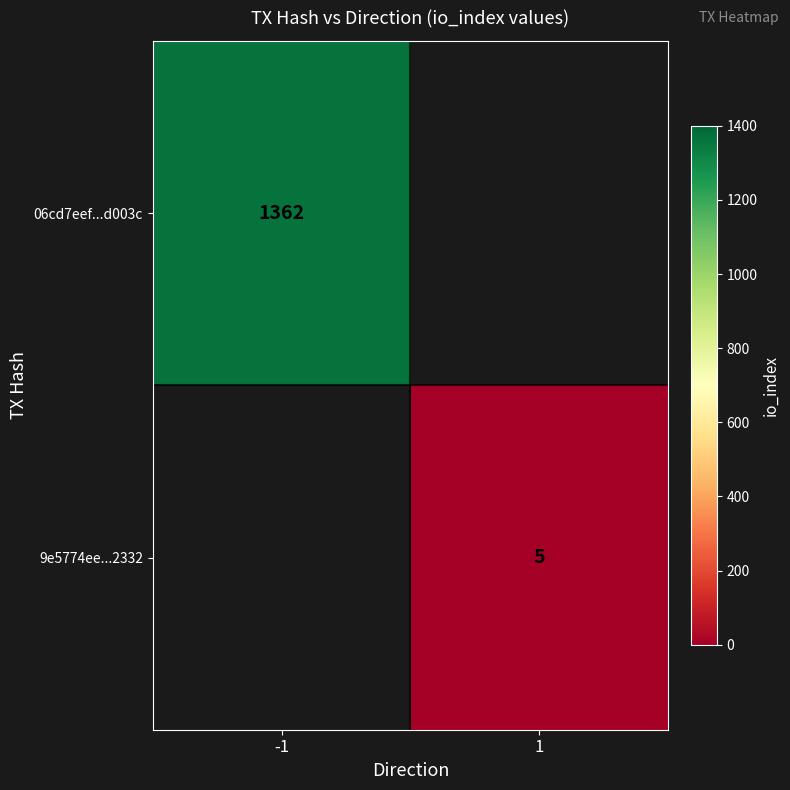

The value of 9e5774ee...2332 at 1 is 5. True or false?

True